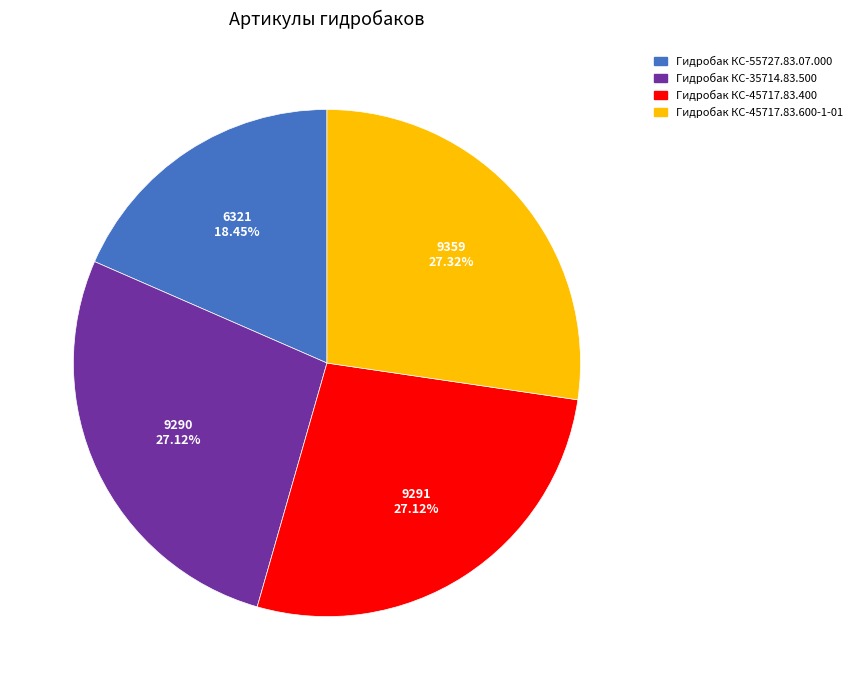

Is there a majority slice in this chart?

No